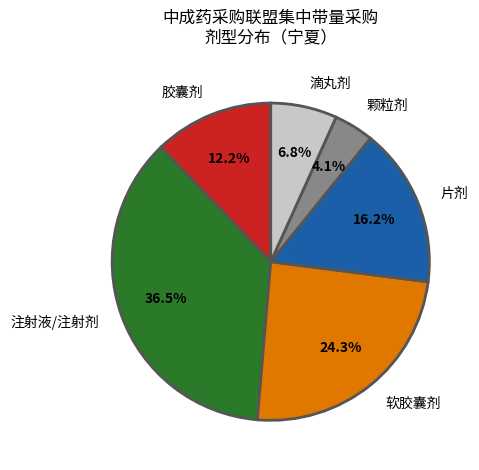

To the nearest percent, what is the difference between the 胶囊剂 and 软胶囊剂 slice percentages?

12%